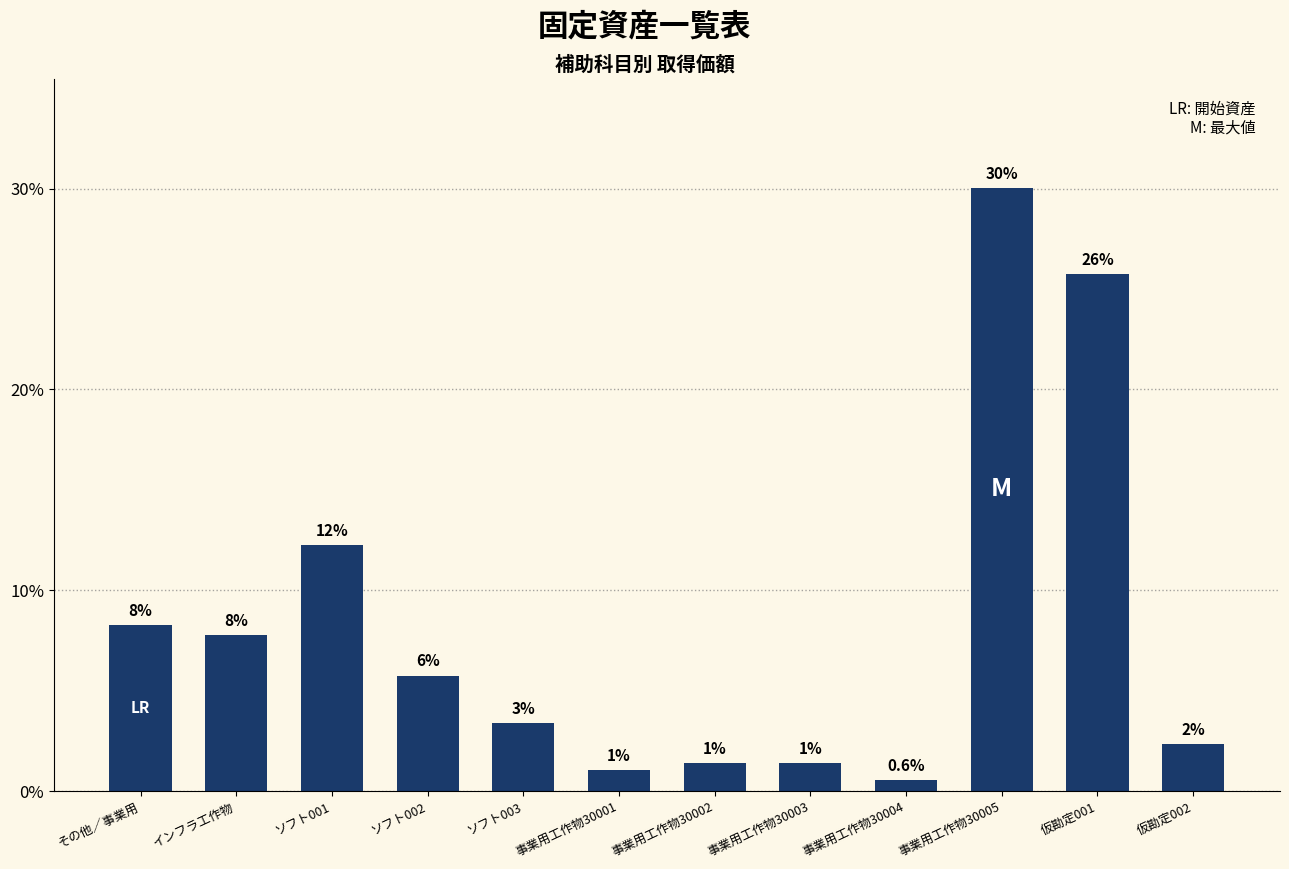

How many bars are there in total?

12